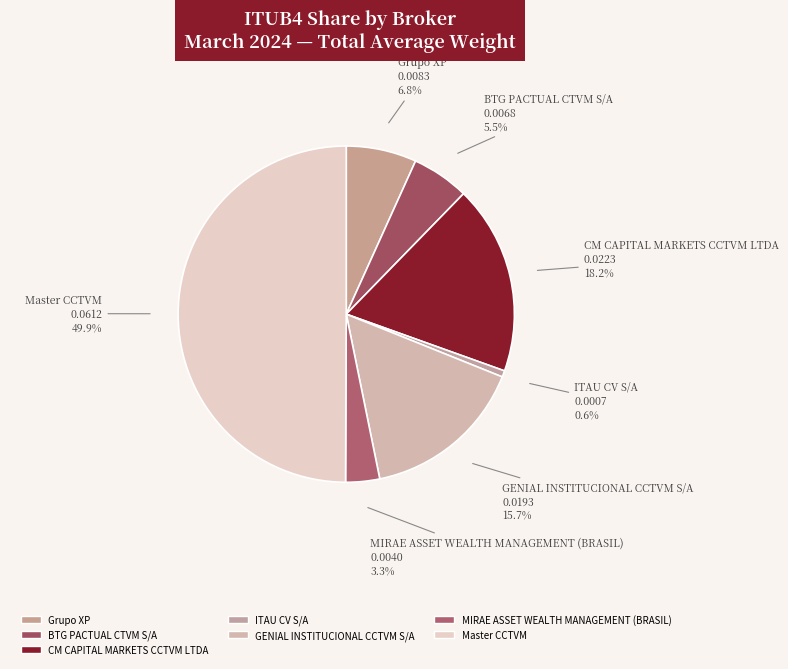

True or false: CM CAPITAL MARKETS CCTVM LTDA accounts for 18% of the total.

True